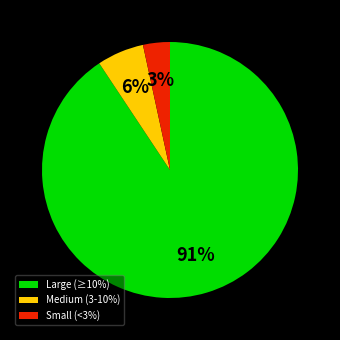

Which slice represents more than half of the pie?

Large (≥10%)